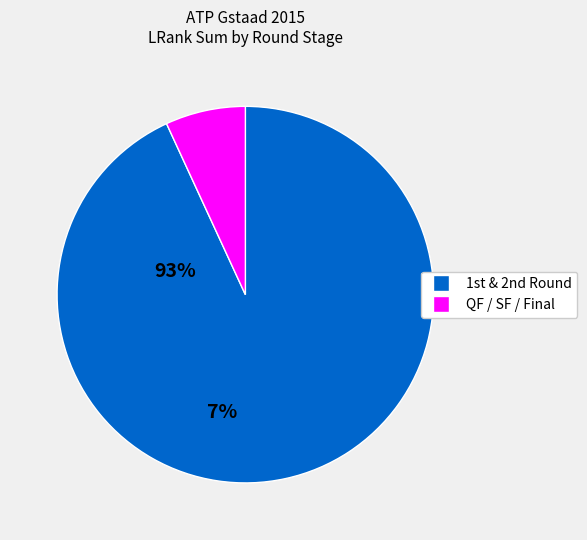

What is the largest slice in the pie chart?

1st & 2nd Round